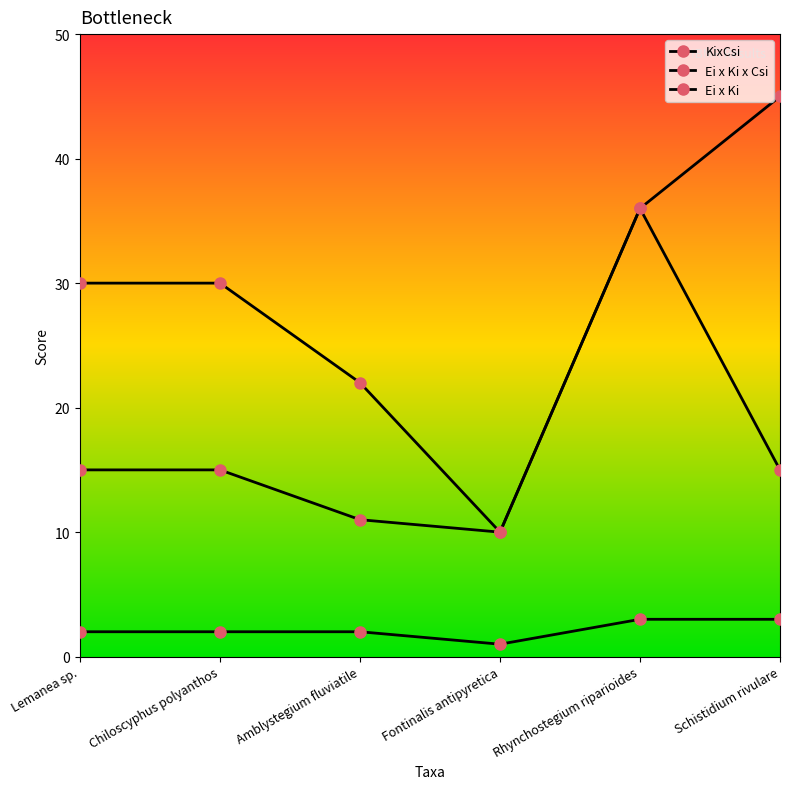

How many lines are shown in the chart?

3